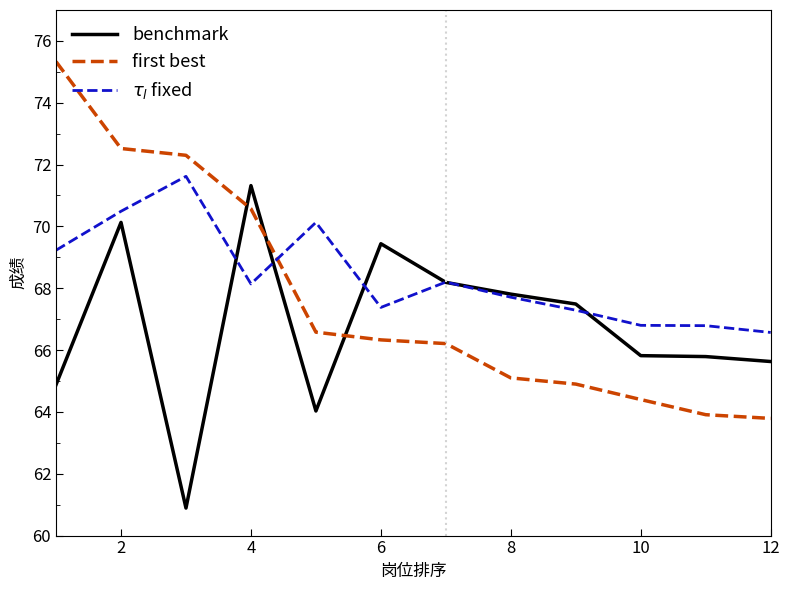

What is the maximum value shown in the chart?

75.3